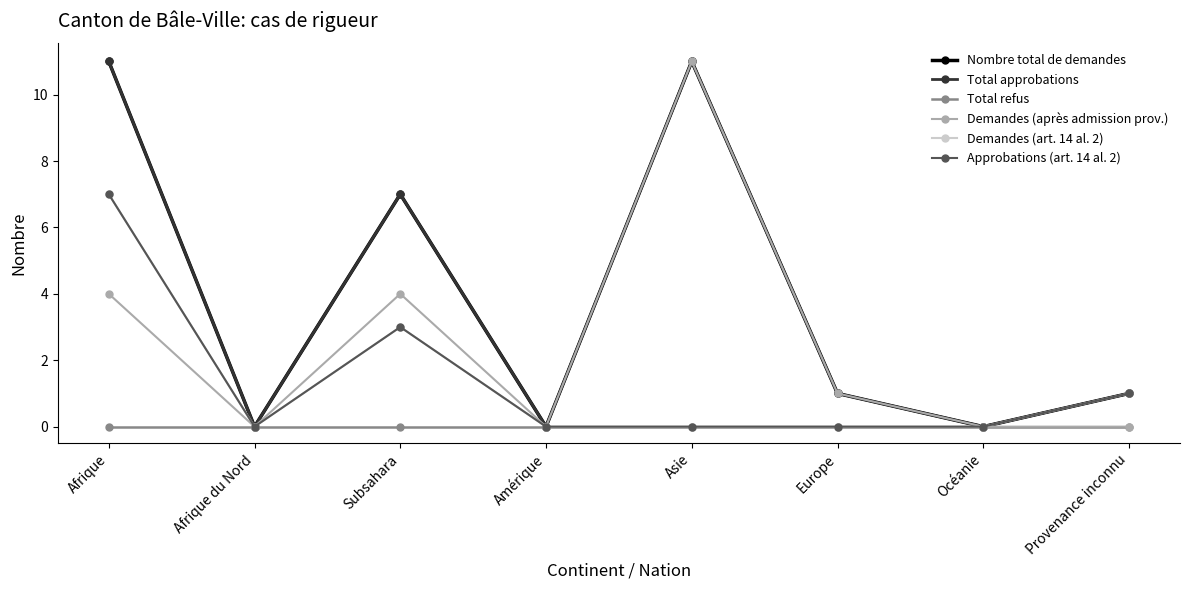

Does the chart have visible grid lines?

No